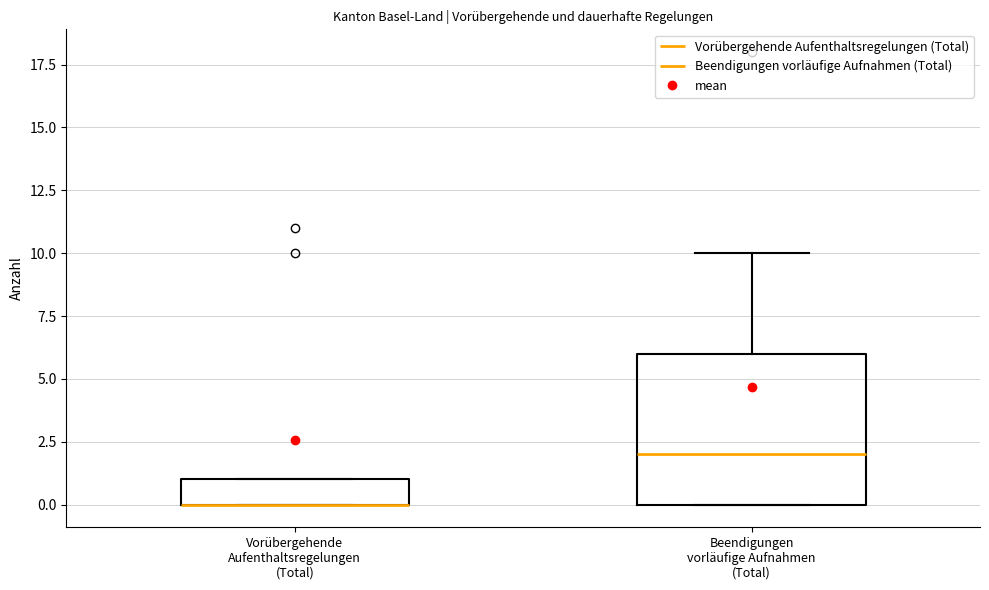

Comparing the boxes themselves (not the whiskers), which one is the tallest?

Beendigungen vorläufige Aufnahmen (Total)